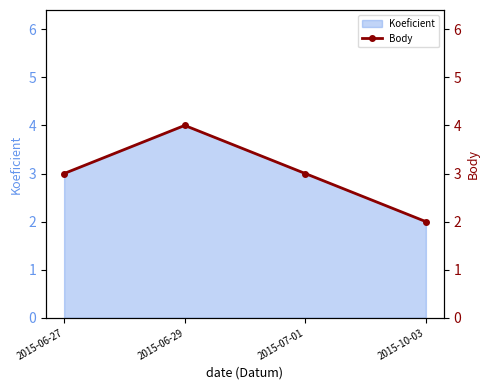

How many points are higher than both their immediate neighbors (excluding endpoints)?

1